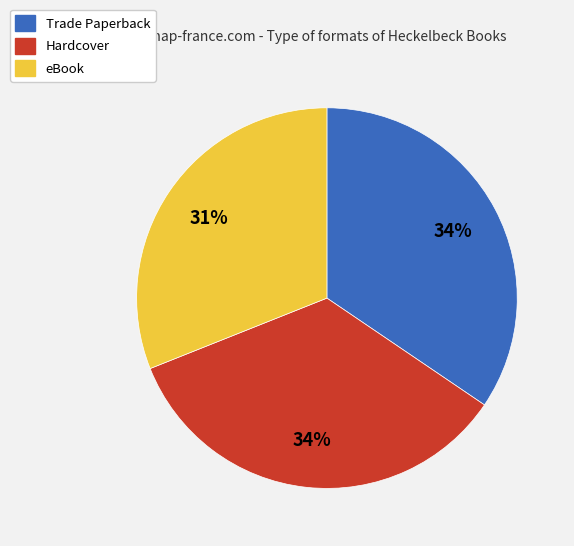

To the nearest percent, what is the difference between the largest and smallest slice percentages?

3%